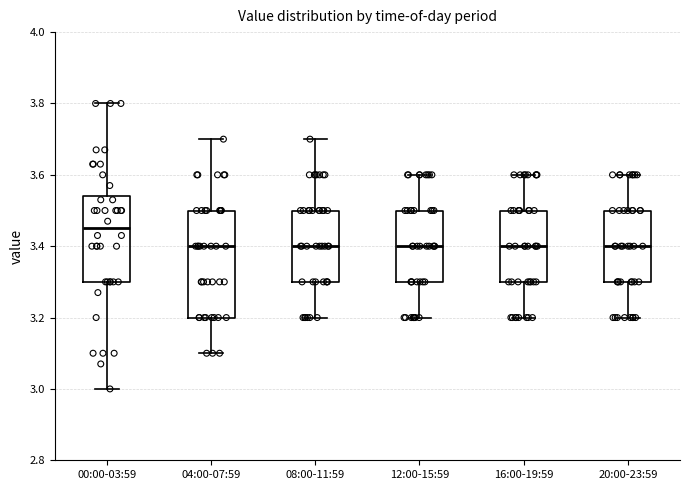

Where does the upper whisker of the box for 08:00-11:59 end on the y-axis? The values are not printed on the chart, so give them approximately, as read against the axis.

3.70